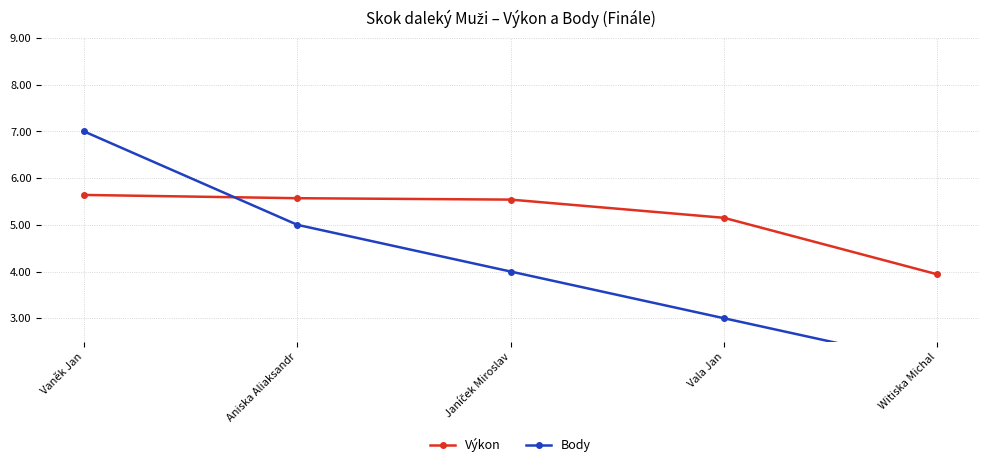

At Aniska Aliaksandr, list the series in order from smallest to largest.

Body, Výkon